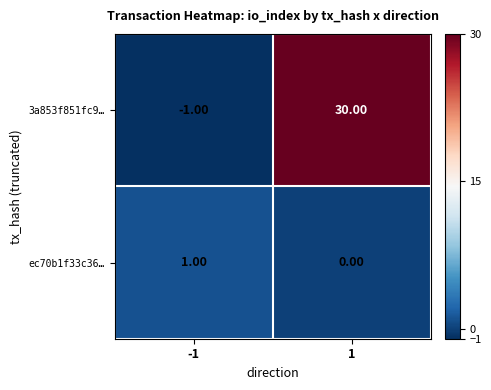

Which series has the largest total across all categories?

3a853f851fc9…